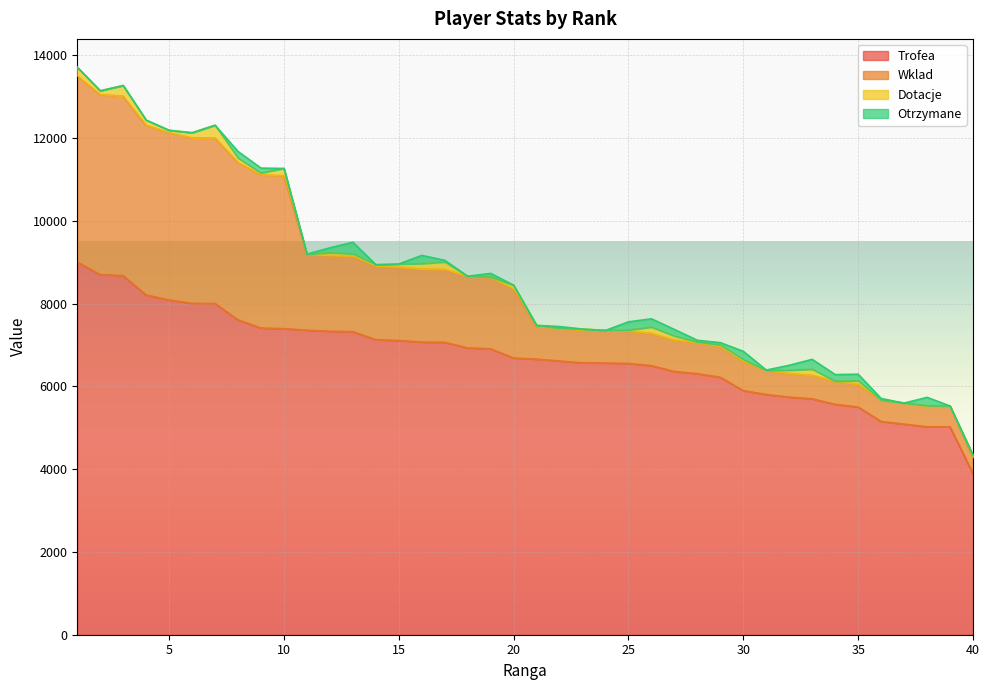

What is the difference between the second highest and second lowest values in the Trofea series?

3676